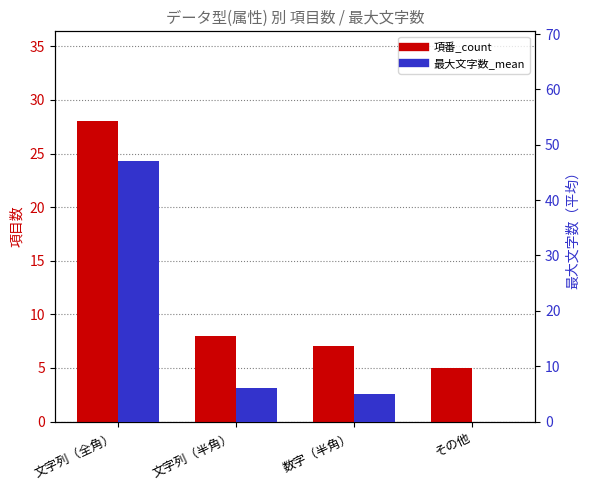

Which series has the largest total across all categories?

最大文字数_mean